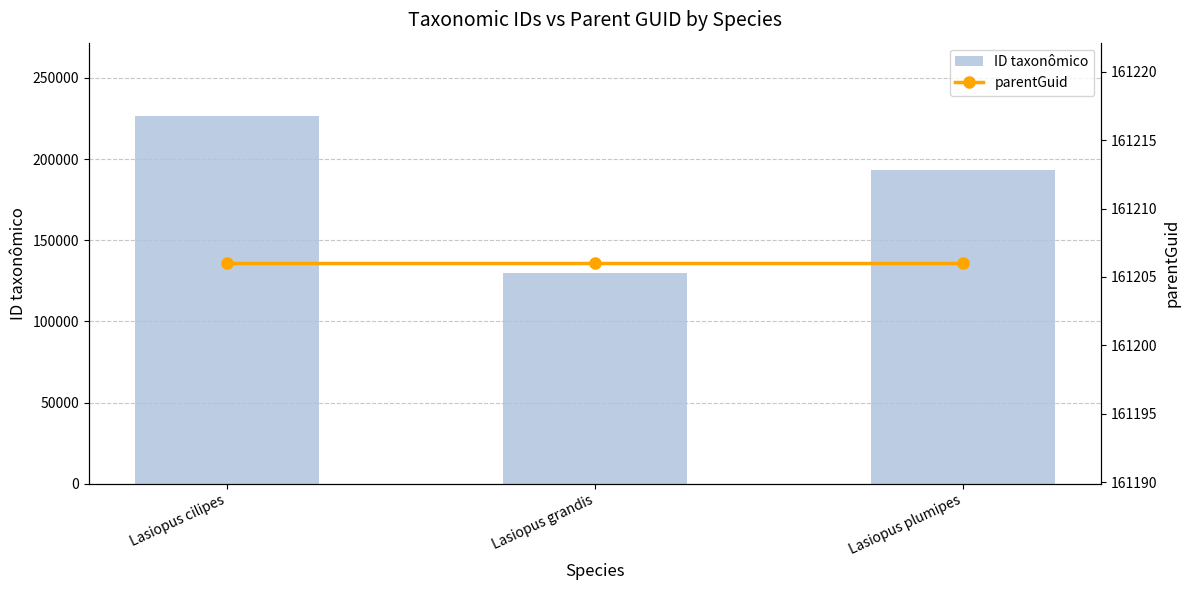

Reading left to right, transcribe all the data shown in this chart.

ID taxonômico: Lasiopus cilipes=226396	Lasiopus grandis=129753	Lasiopus plumipes=193253
parentGuid: Lasiopus cilipes=161206	Lasiopus grandis=161206	Lasiopus plumipes=161206